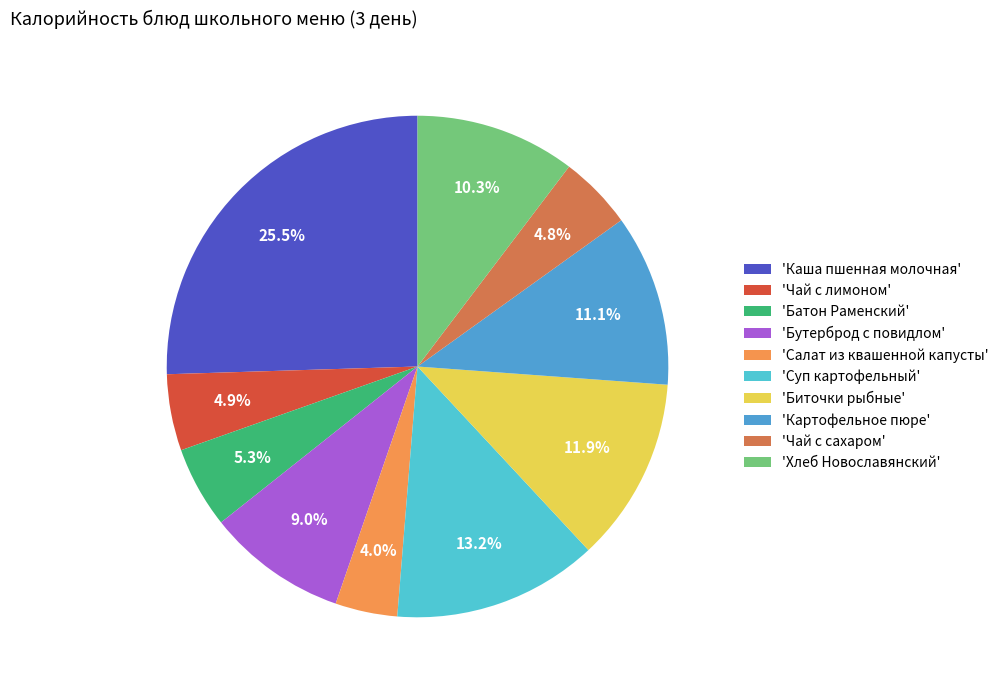

Is there a majority slice in this chart?

No